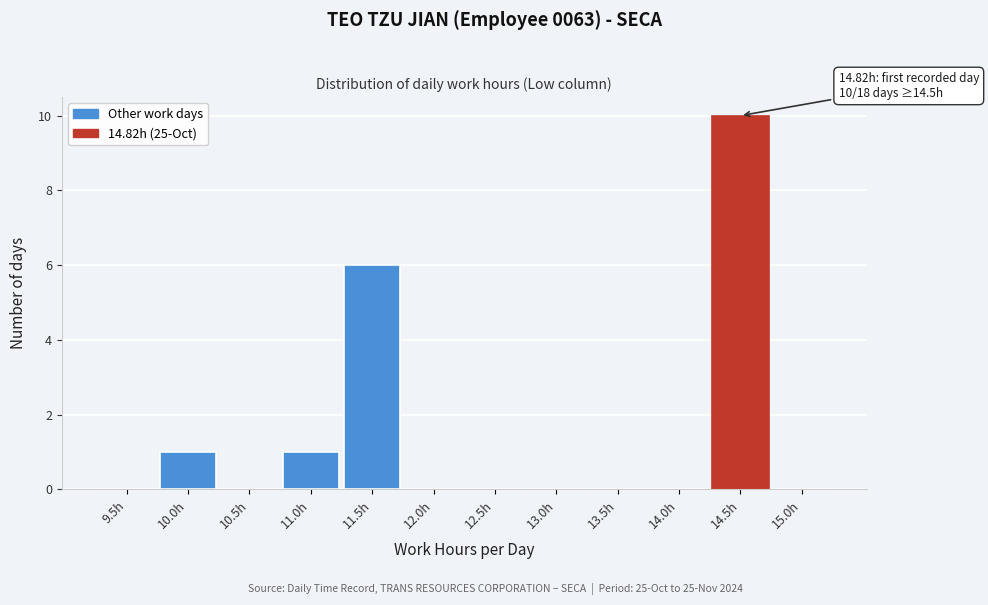

Reading right to left, what are all the values shown in this chart?

15.0h=0	14.5h=10	14.0h=0	13.5h=0	13.0h=0	12.5h=0	12.0h=0	11.5h=6	11.0h=1	10.5h=0	10.0h=1	9.5h=0